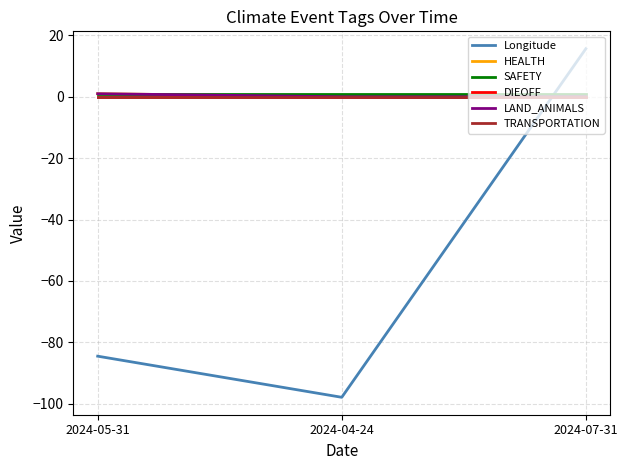

What is the total value across all series at 2024-05-31?

-81.5